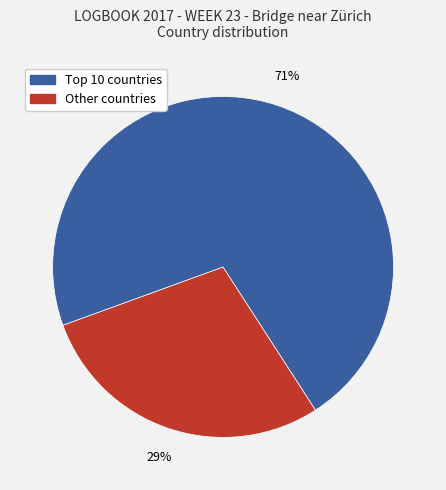

Is there any slice that represents more than half of the pie?

Yes